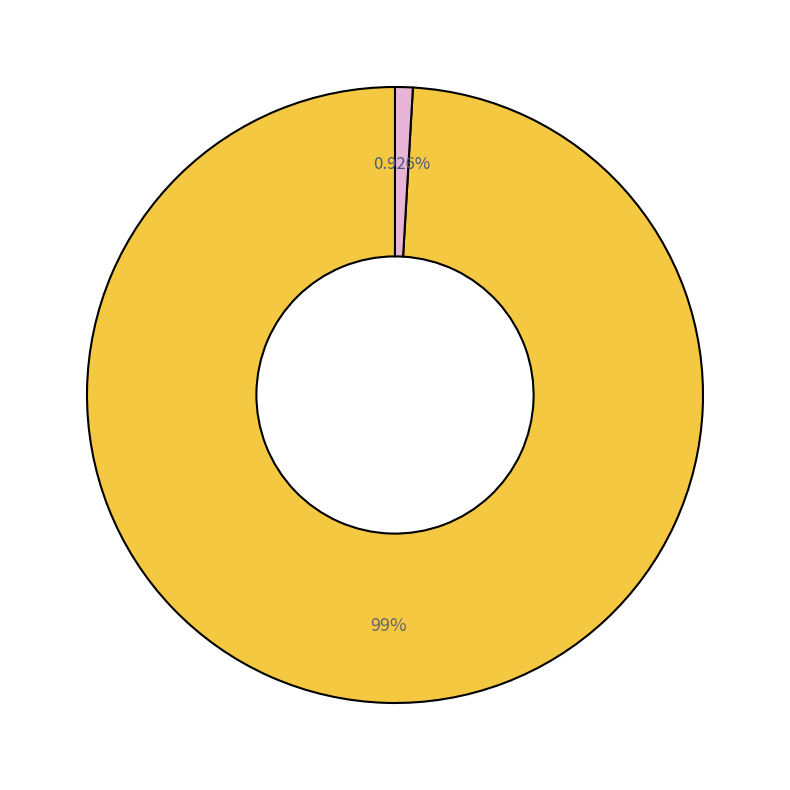

Is there any slice that represents more than half of the pie?

Yes